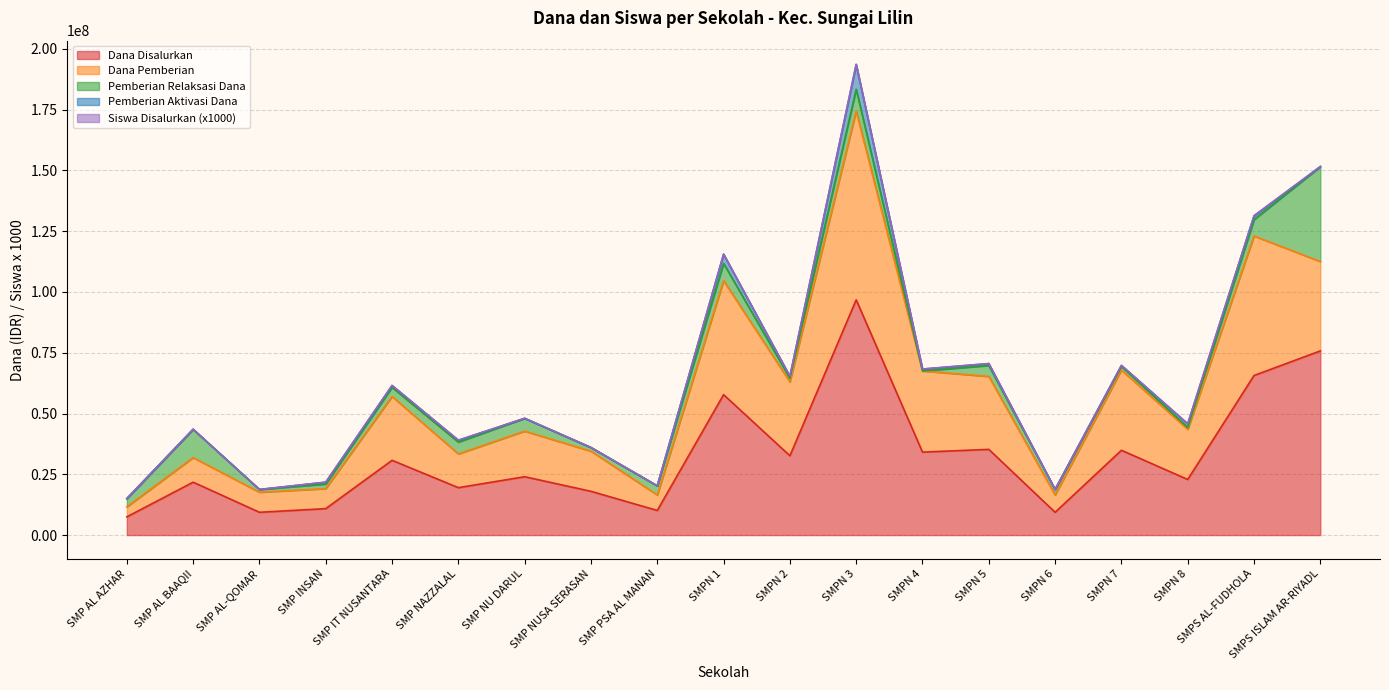

Is it true that Dana Disalurkan equals 30750000 at SMP IT NUSANTARA?

True